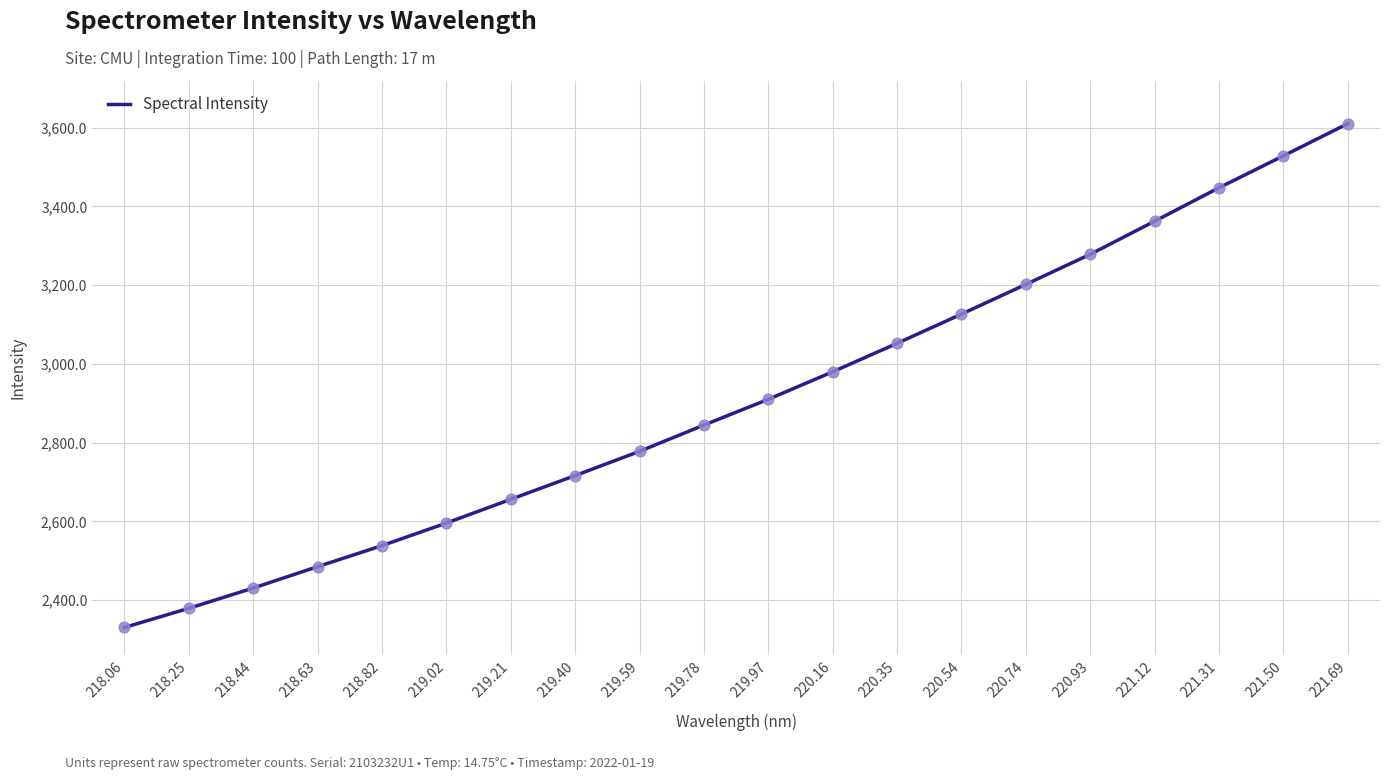

Which has a higher value, 221.12 or 221.31?

221.31